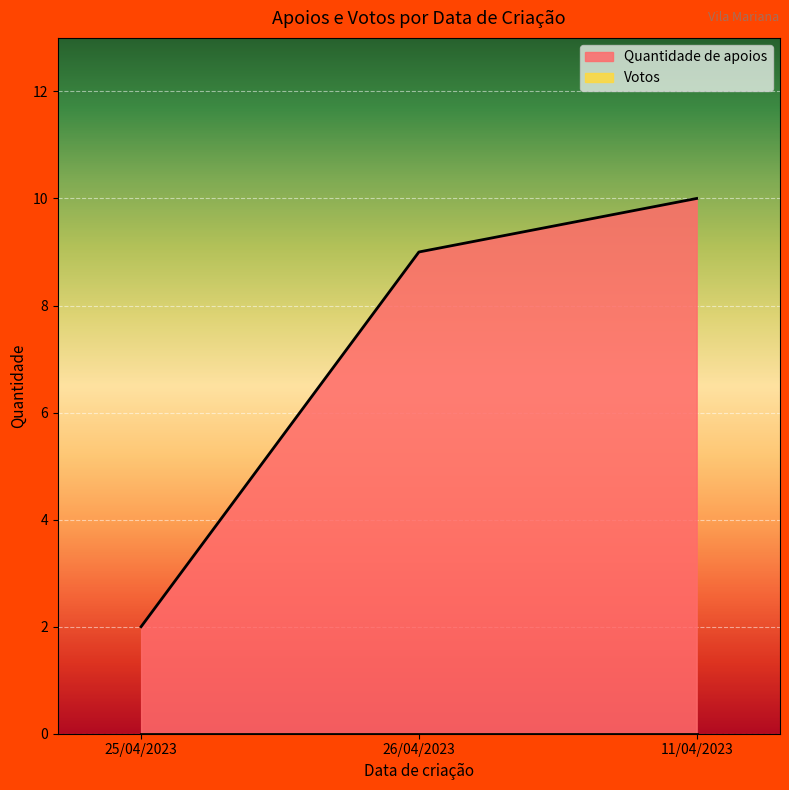

What is the approximate value at 26/04/2023?

9